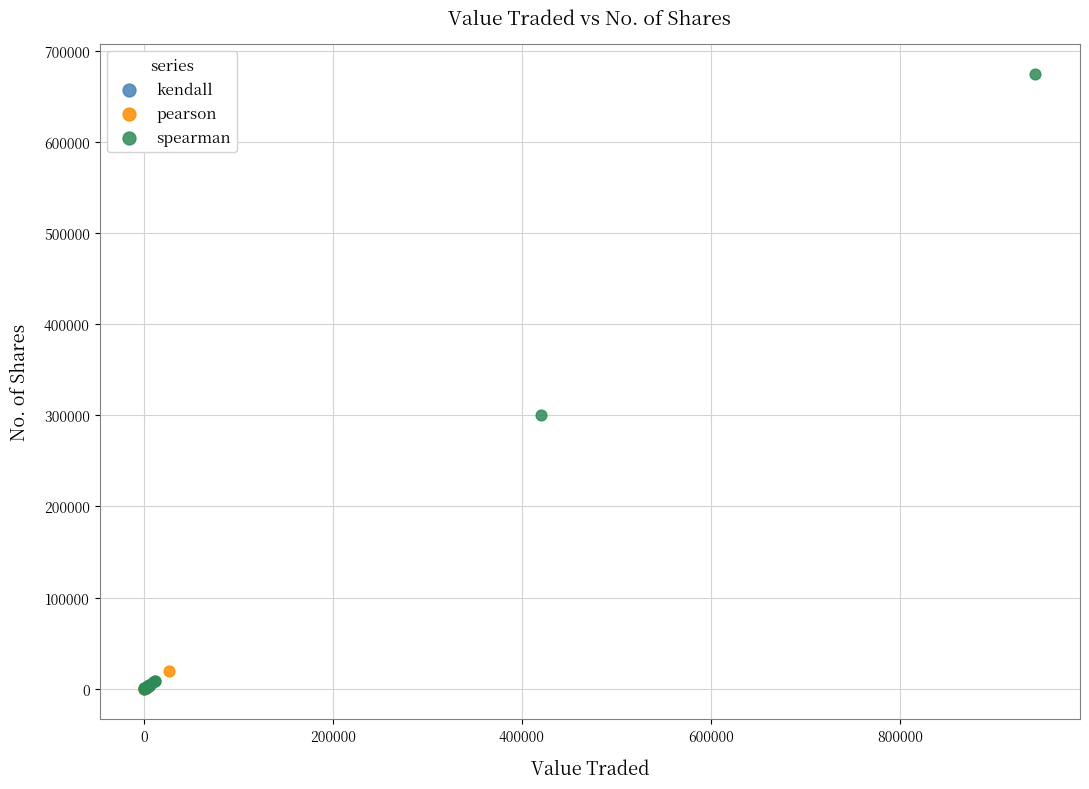

Which series has the widest spread of Y values?

spearman